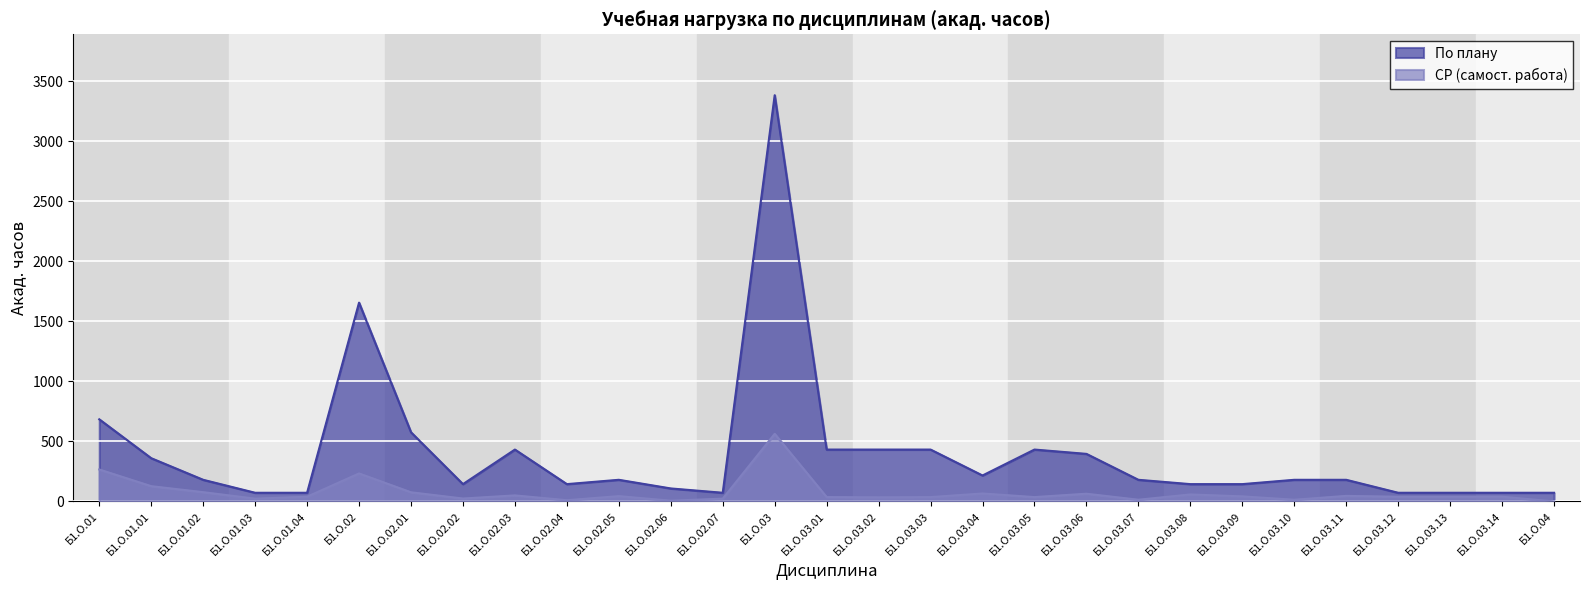

How many values in the По плану series are below 180?

12